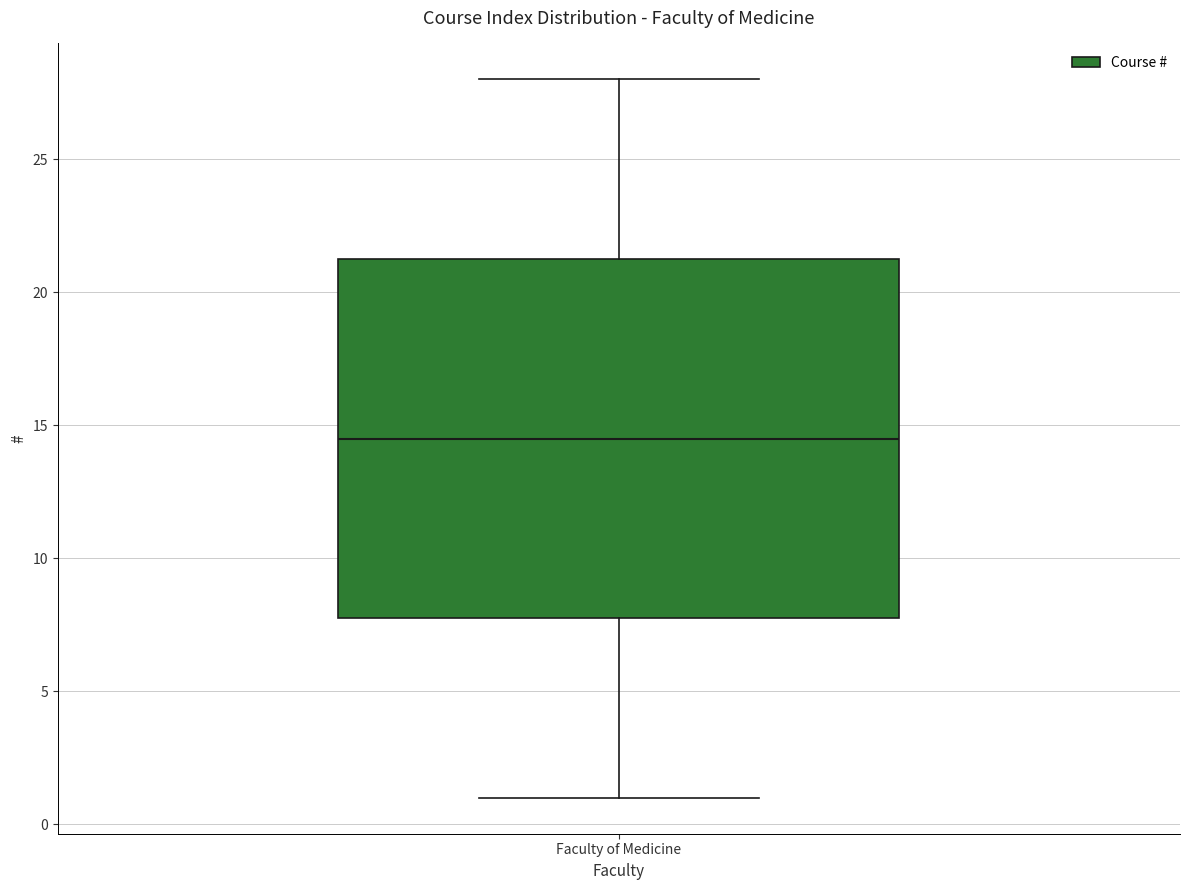

Transcribe this box plot: give where the median line is, the range the box spans, and where the two whiskers end, as read against the y-axis. The values are not printed on the chart, so give them approximately, as read against the axis.

median 14.5, box 8.0 to 21.5, whiskers 1.0 to 28.0